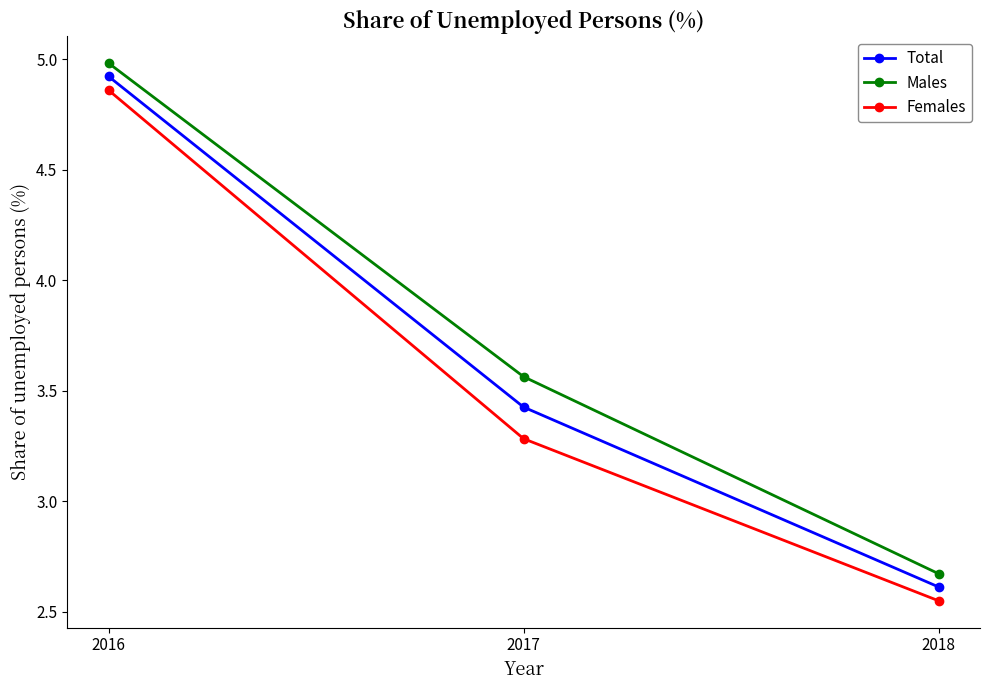

What is the sum of the Total values at 2016 and 2018?

7.5